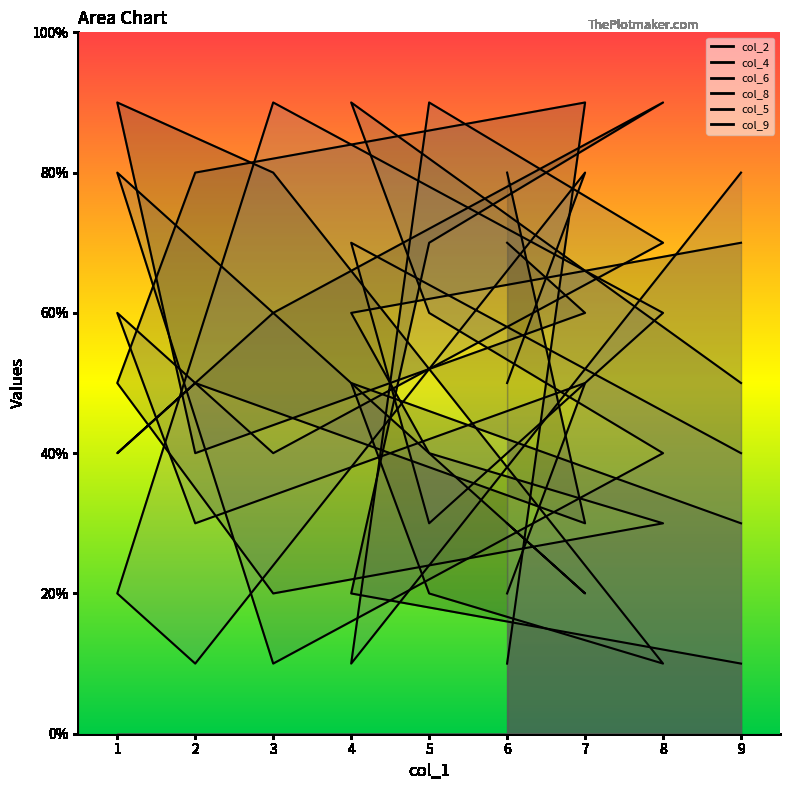

Does the chart display data point markers on the line(s)?

No